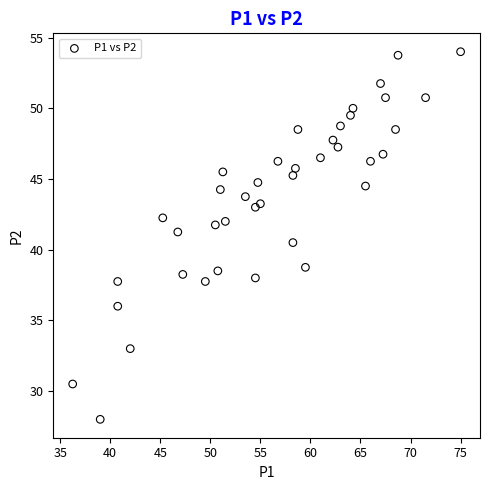

What is the range of Y values (max minus min)?

26.0